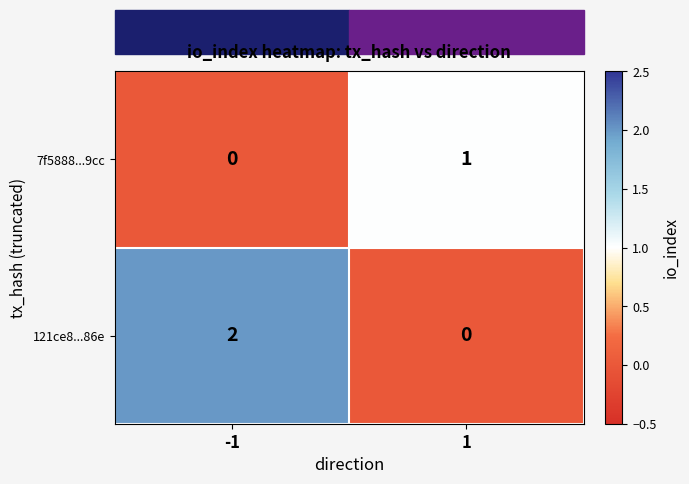

Which series has the largest range (max minus min)?

121ce8...86e